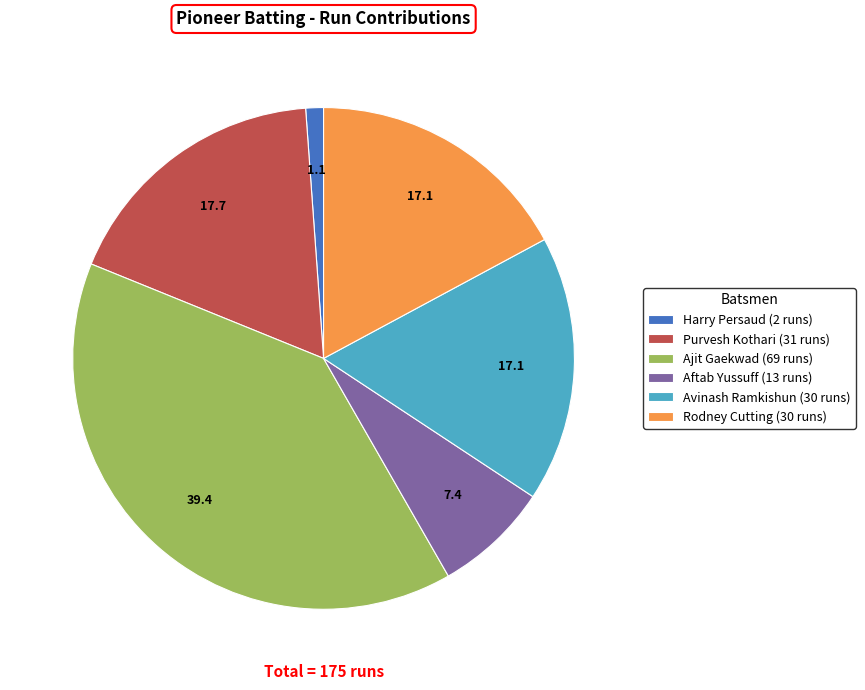

How many slices are in this pie chart?

6